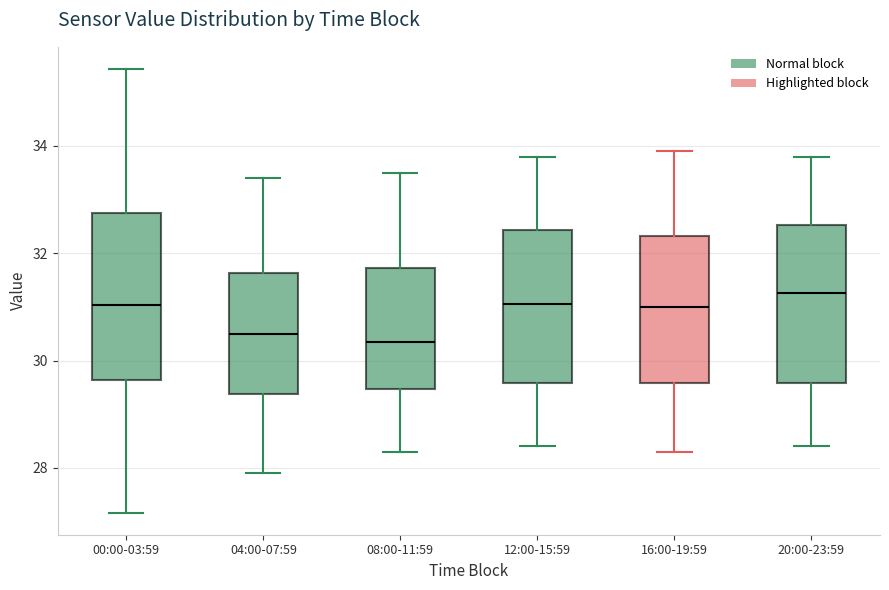

Reading left to right, read every box against the y-axis: the position of its median line, the range the box covers, and the ends of its whiskers. The values are not printed on the chart, so give them approximately, as read against the axis.

00:00-03:59: median 31.0, box 29.6 to 32.8, whiskers 27.2 to 35.4
04:00-07:59: median 30.6, box 29.4 to 31.6, whiskers 28.0 to 33.4
08:00-11:59: median 30.4, box 29.4 to 31.8, whiskers 28.4 to 33.6
12:00-15:59: median 31.0, box 29.6 to 32.4, whiskers 28.4 to 33.8
16:00-19:59: median 31.0, box 29.6 to 32.4, whiskers 28.4 to 34.0
20:00-23:59: median 31.2, box 29.6 to 32.6, whiskers 28.4 to 33.8